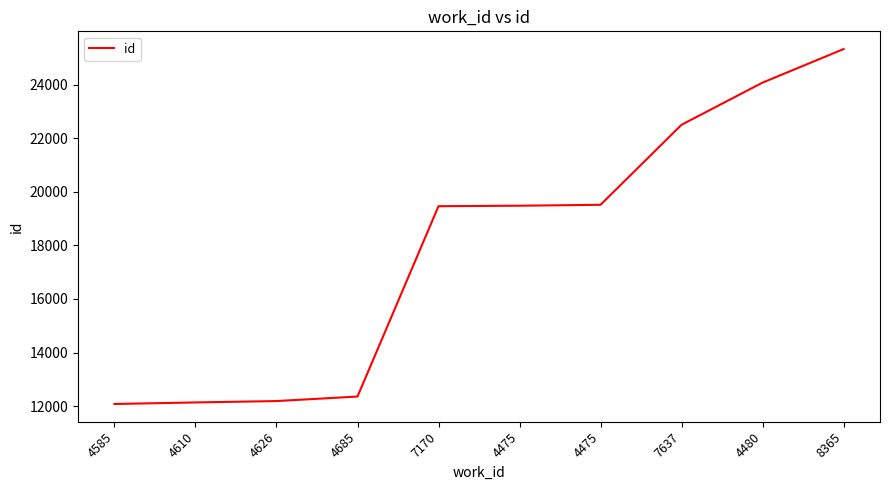

Does the chart display data point markers on the line(s)?

No